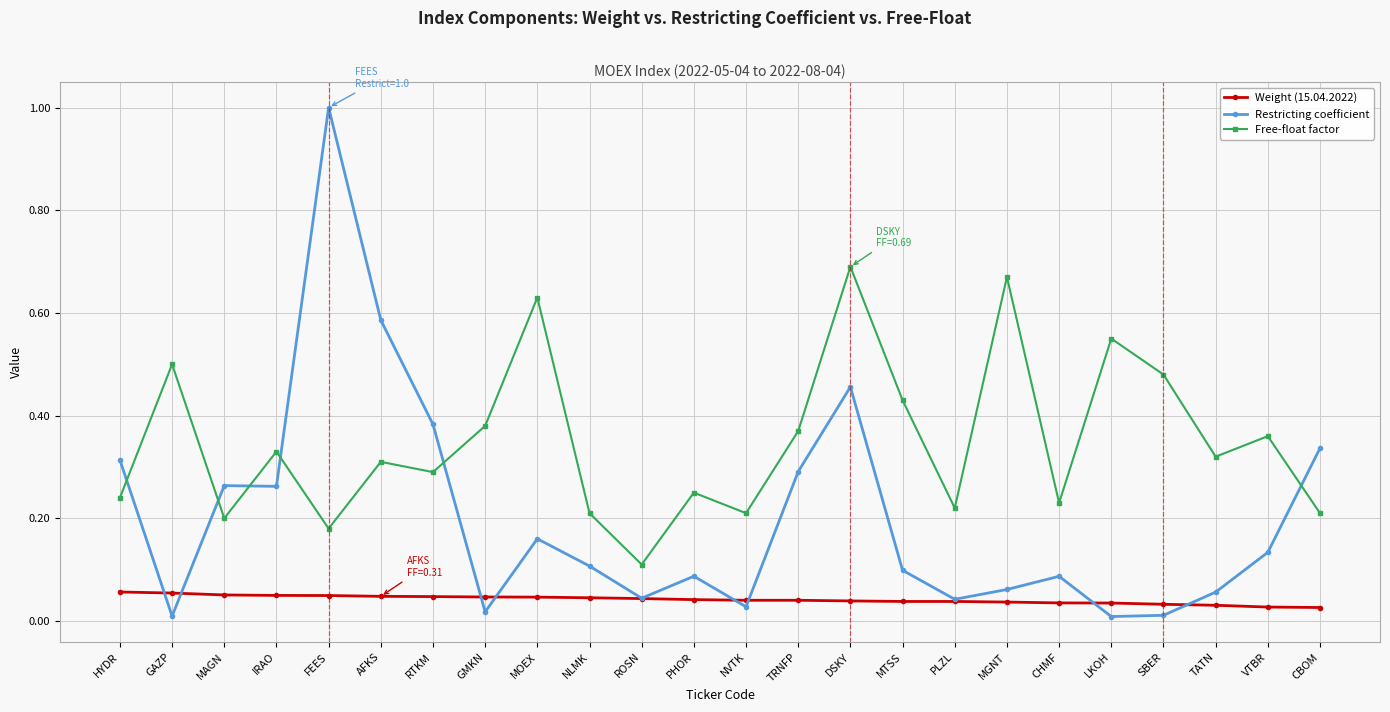

What position from the right is MTSS?

9